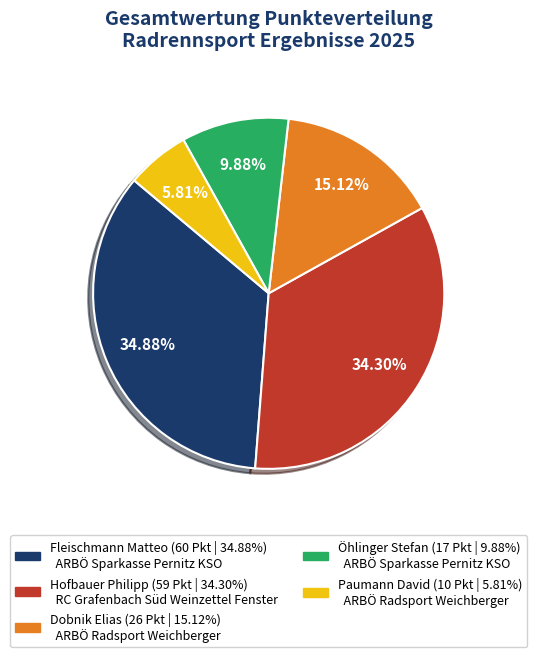

Does any single category account for the majority?

No